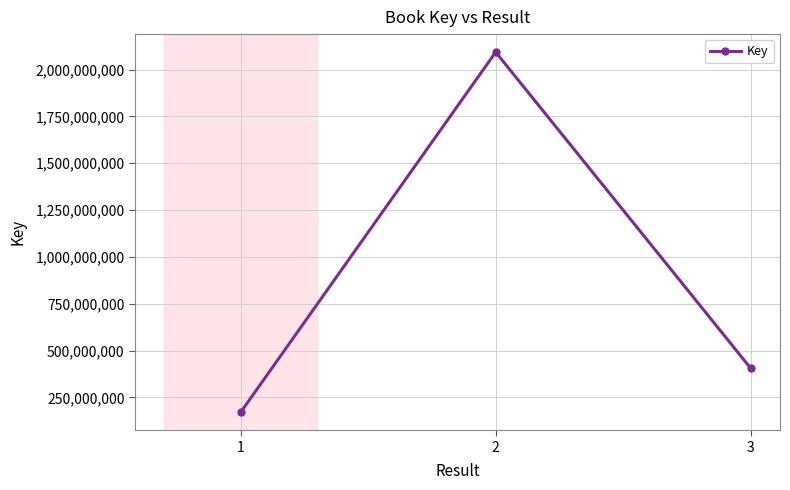

What is the change in value from 1 to 2?

+1922296969